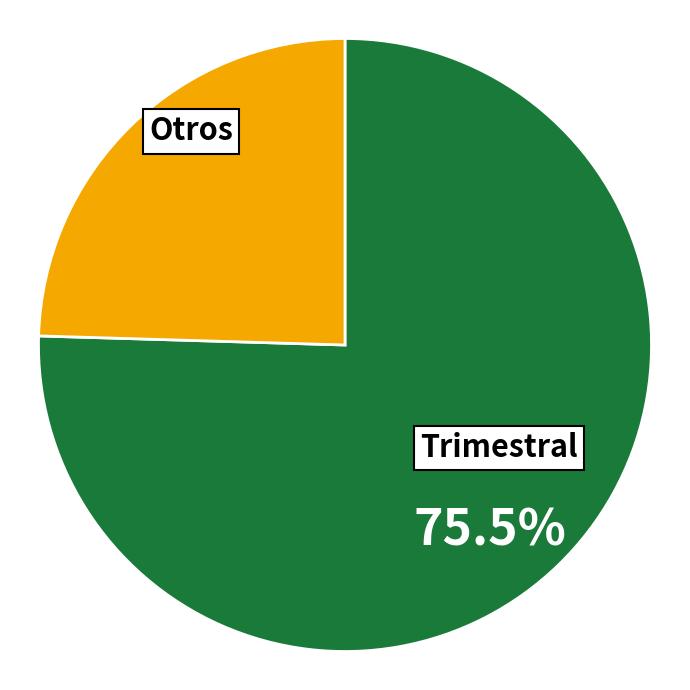

Approximately how many times larger is the value at Trimestral compared to Otros?

3.1